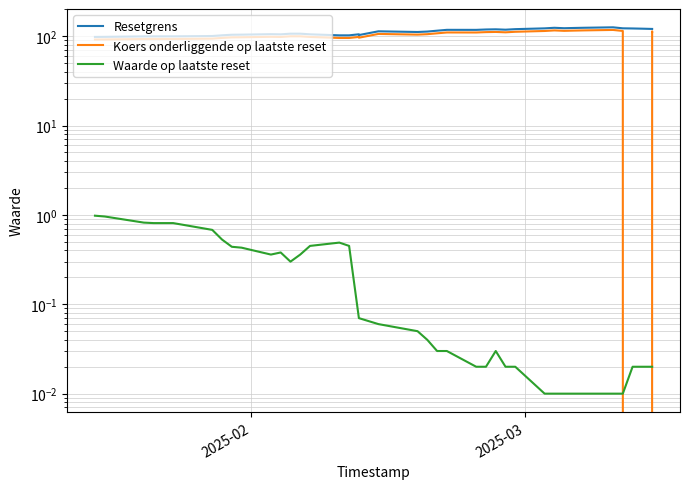

At which label does Koers onderliggende op laatste reset first exceed 99?

2025-02